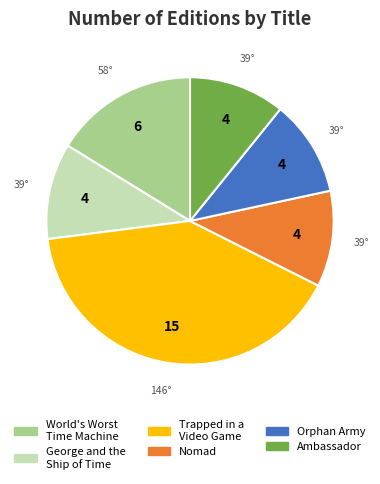

The Trapped in a Video Game slice represents 41% of the pie. True or false?

True